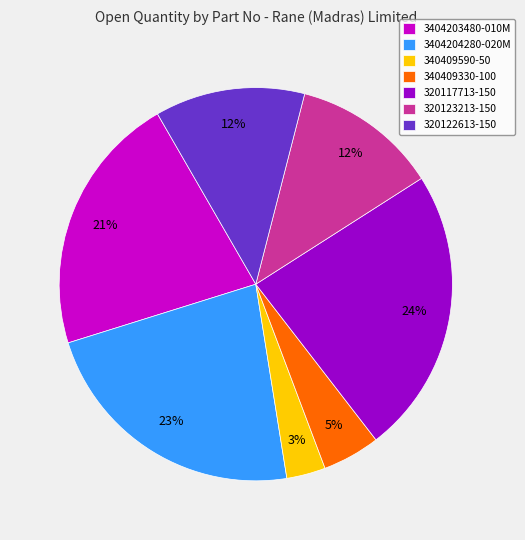

To the nearest percent, what percentage of the pie is 340409590-50?

3%